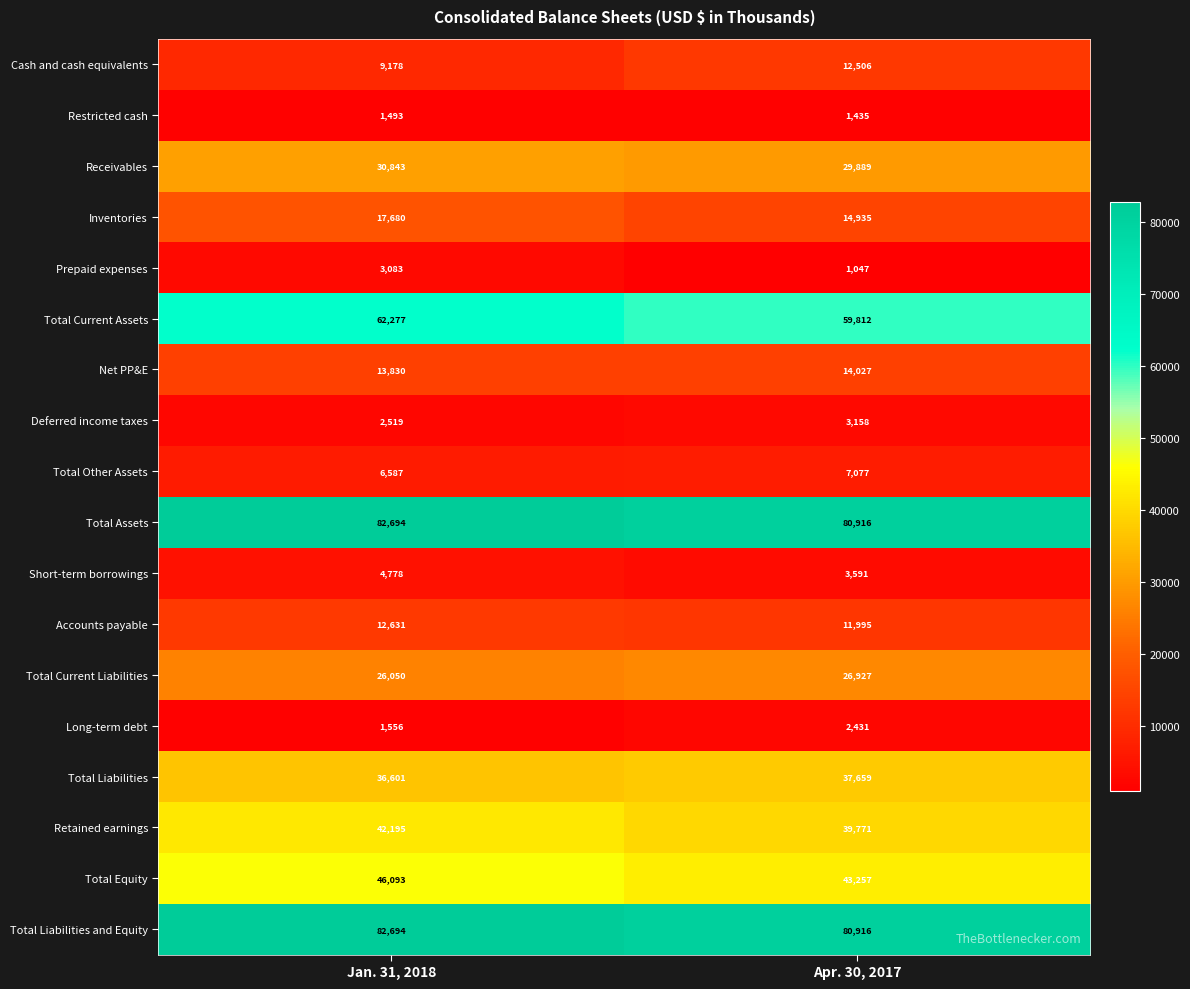

Which series has the widest spread of values?

Cash and cash equivalents